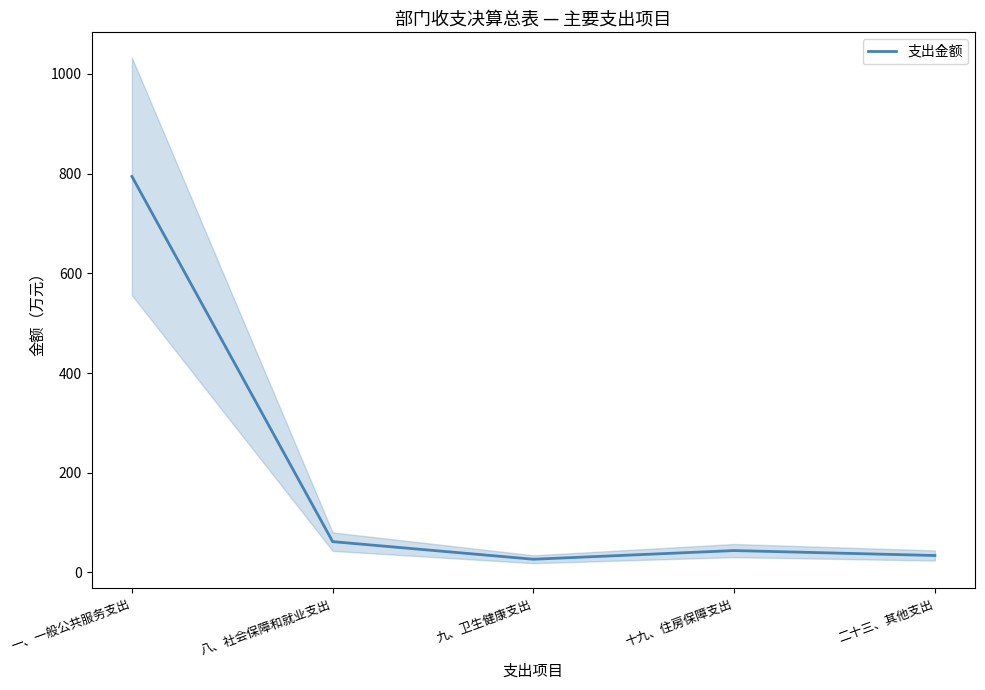

Between 二十三、其他支出 and 八、社会保障和就业支出, which is larger?

八、社会保障和就业支出